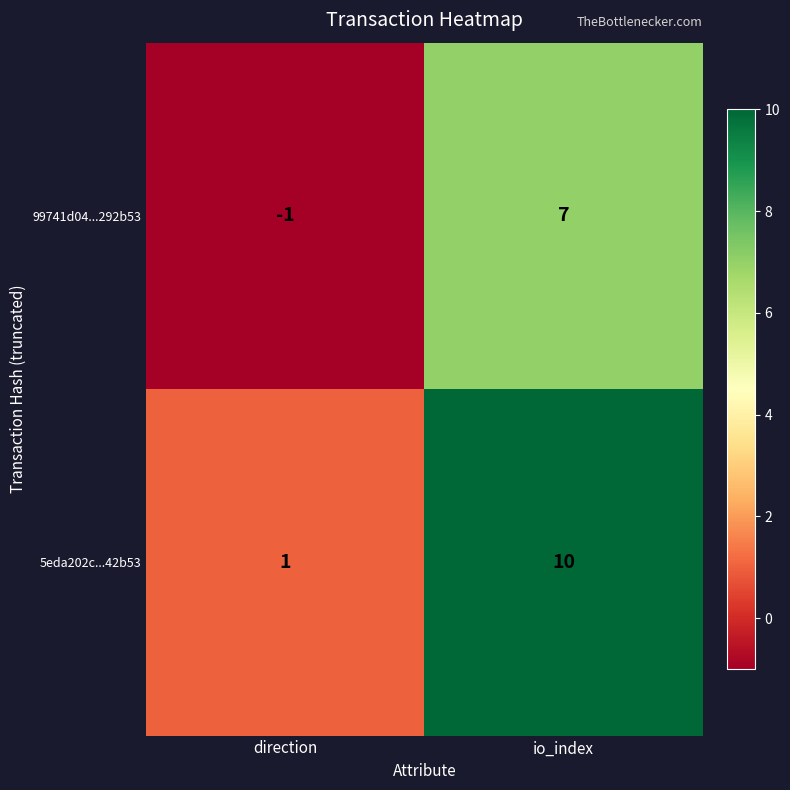

What is the sum of all 99741d04...292b53 values?

6